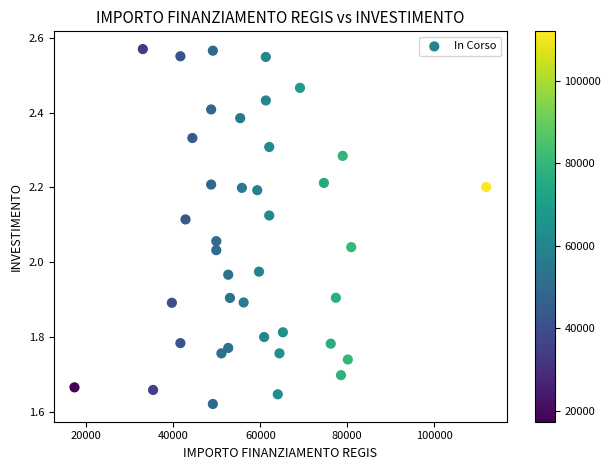

What is the range of Y values (max minus min)?

0.9